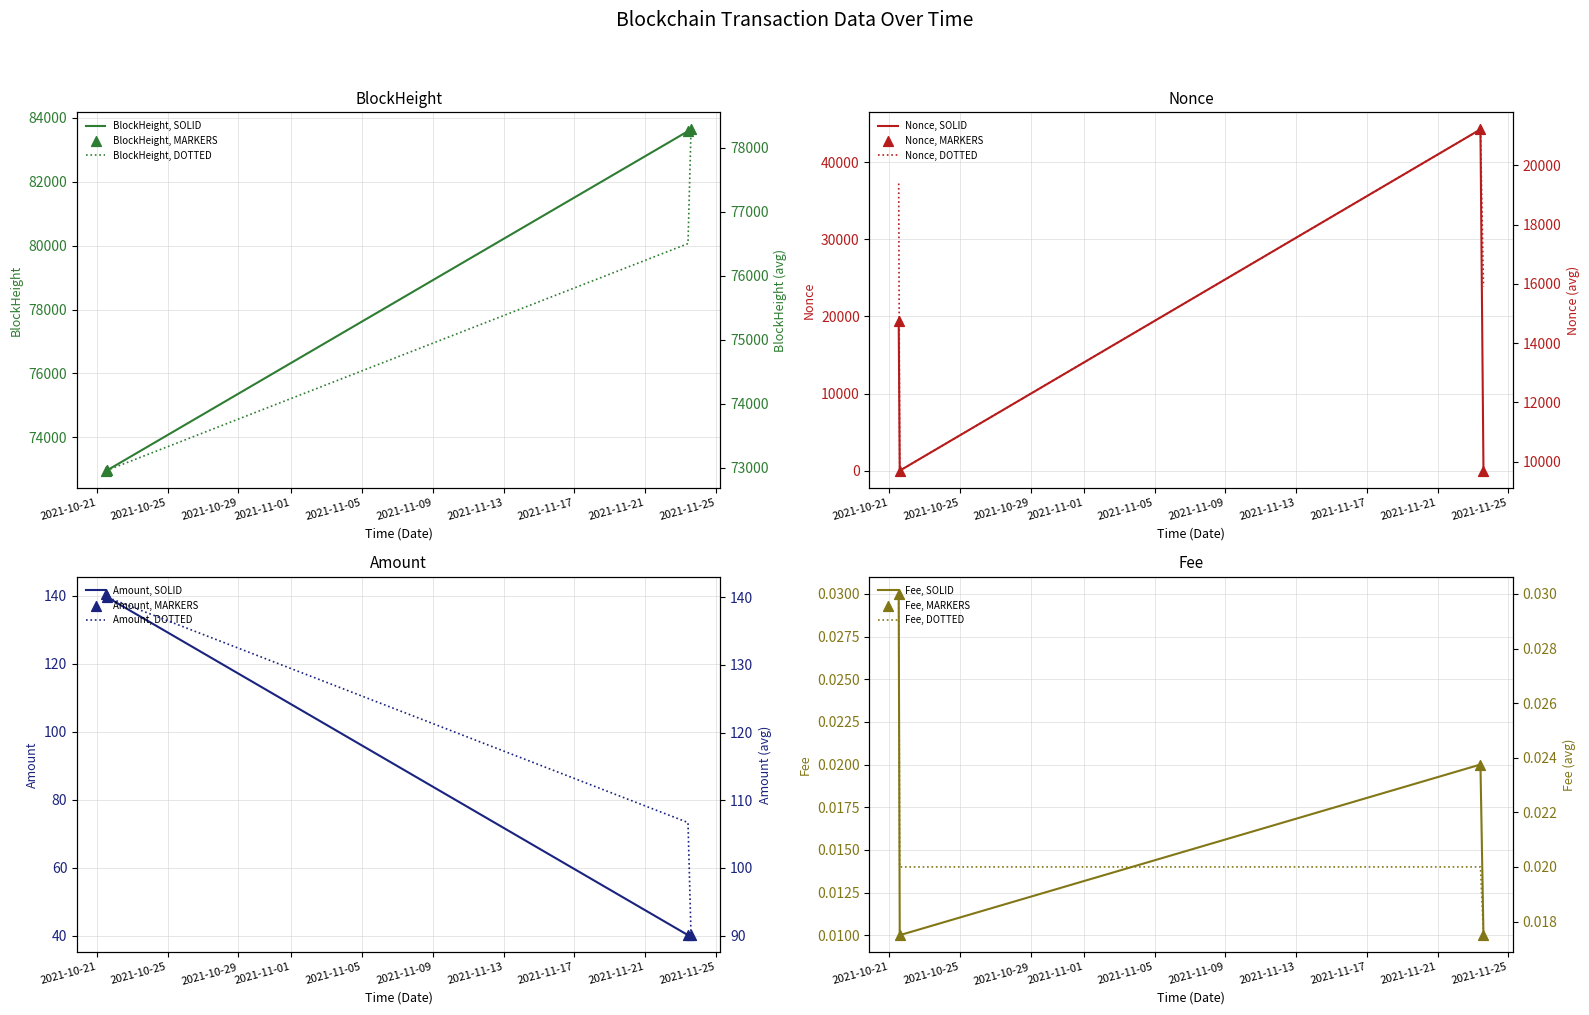

Which series contains the highest Y value?

BlockHeight